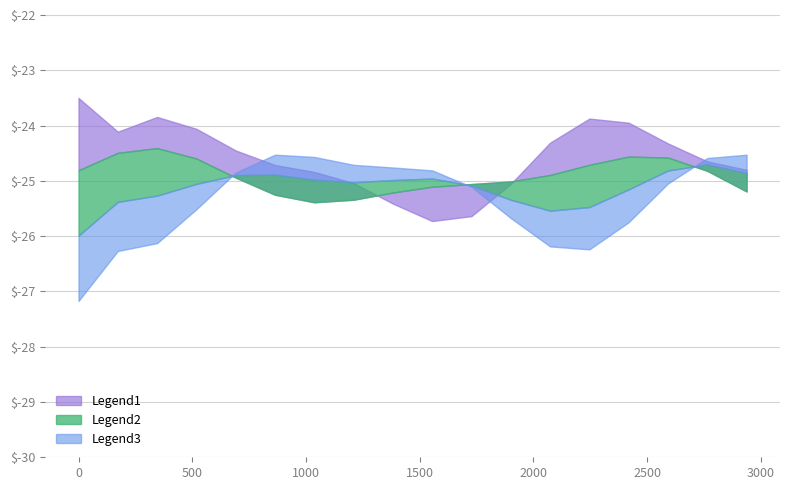

True or false: high and low intersect in this chart.

False